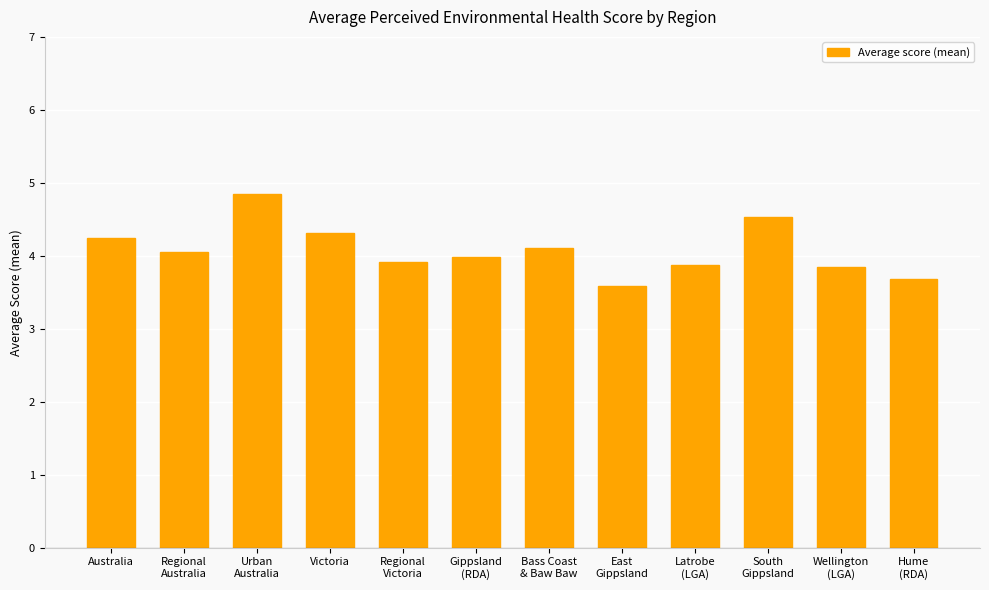

The value at Bass Coast
& Baw Baw is 4.1. True or false?

True